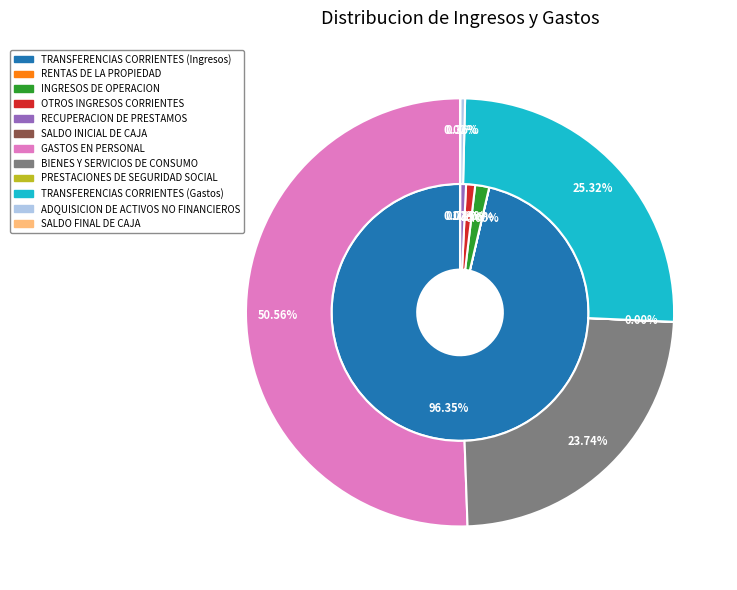

To the nearest percent, what portion does INGRESOS DE OPERACION represent?

2%